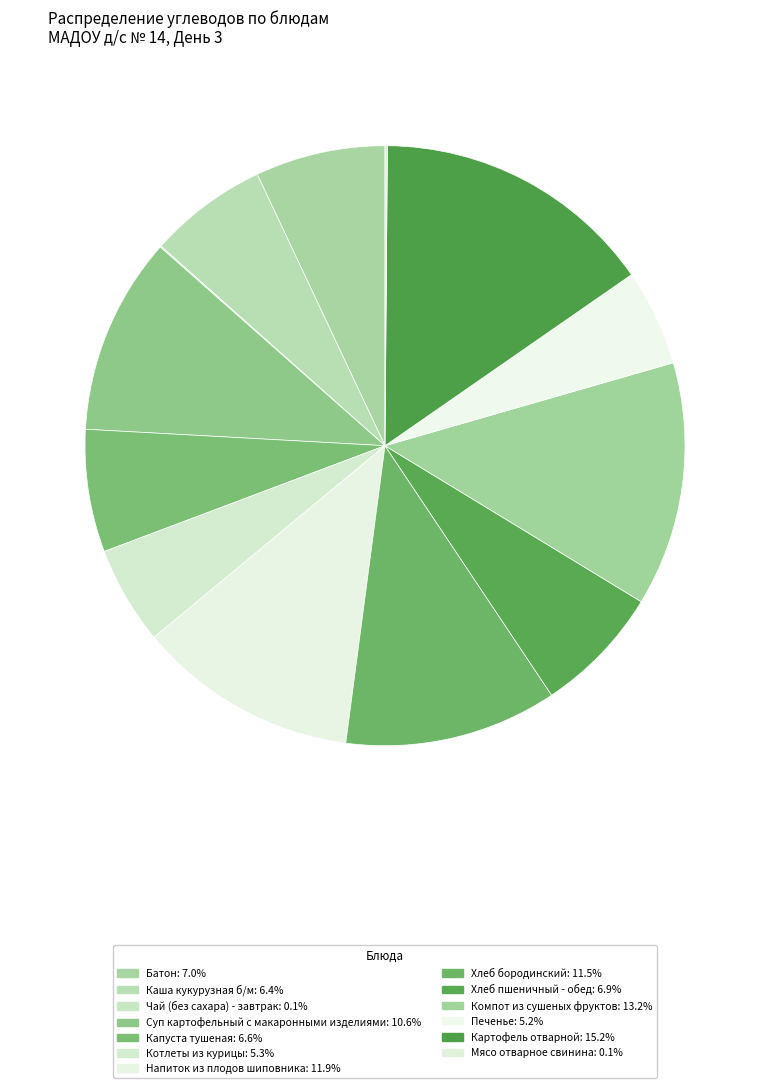

Rank the categories by value from lowest to highest.

Чай (без сахара) - завтрак, Мясо отварное свинина, Печенье, Котлеты из курицы, Каша кукурузная б/м, Капуста тушеная, Хлеб пшеничный - обед, Батон, Суп картофельный с макаронными изделиями, Хлеб бородинский, Напиток из плодов шиповника, Компот из сушеных фруктов, Картофель отварной